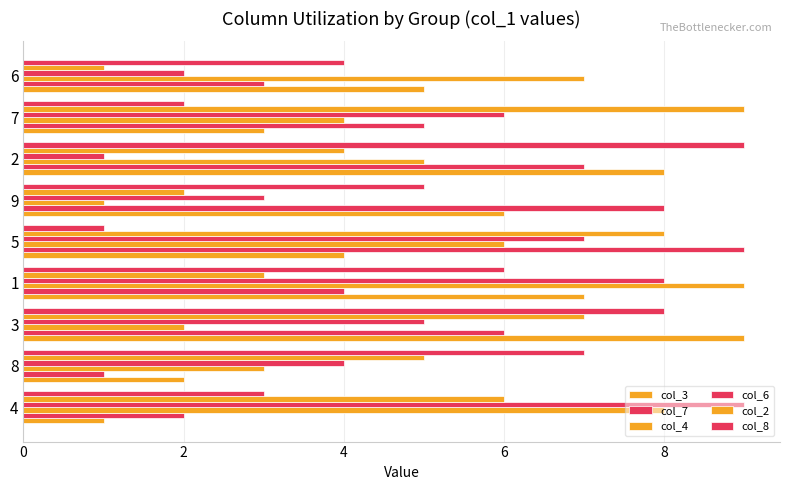

What is the value of the col_6 bar at the 6th from the left?

3